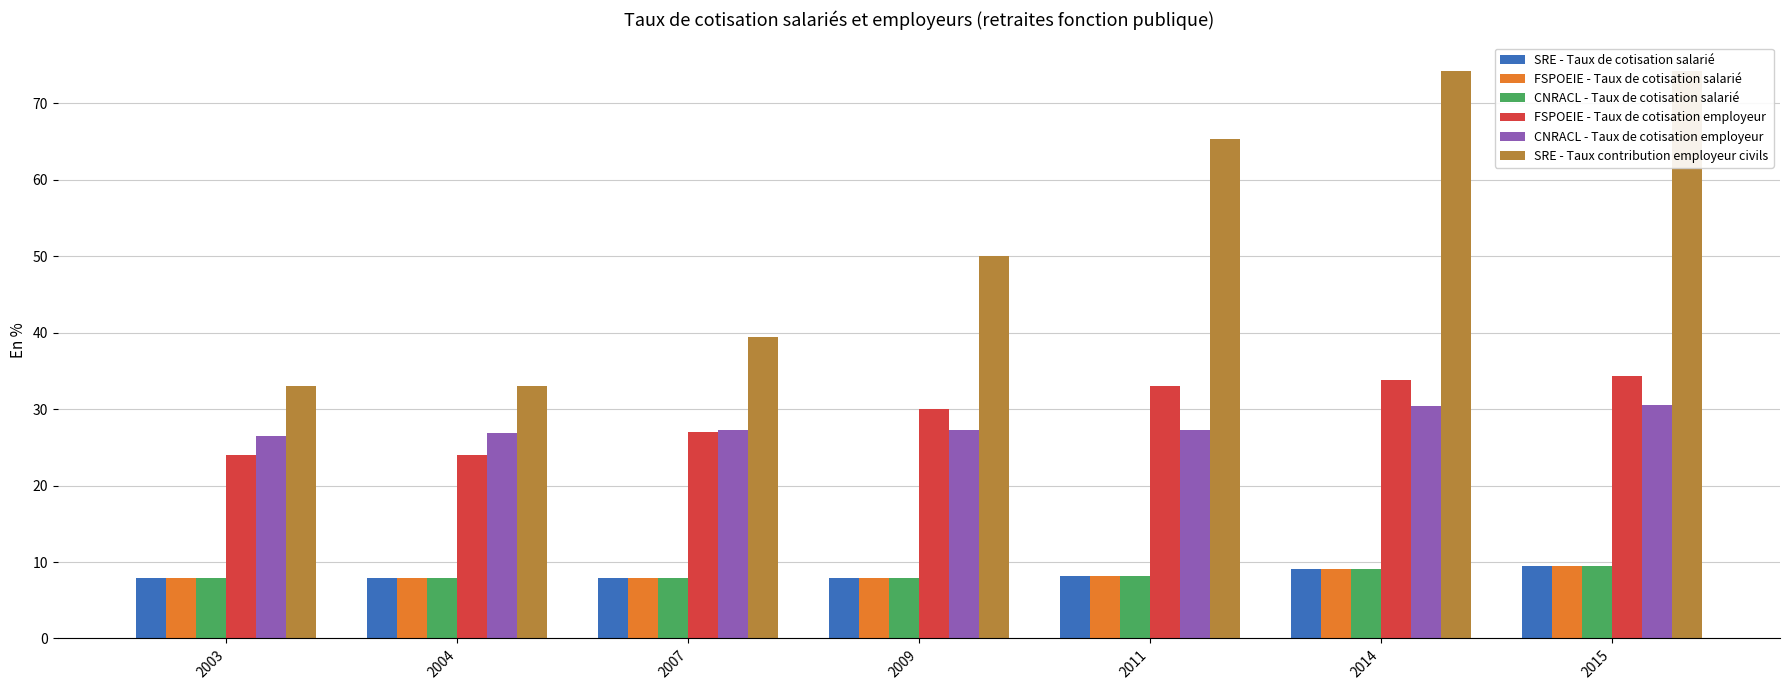

Reading left to right, transcribe all the data shown in this chart.

SRE - Taux de cotisation salarié: 2003=7.8	2004=7.8	2007=7.8	2009=7.8	2011=8.1	2014=9.1	2015=9.5
FSPOEIE - Taux de cotisation salarié: 2003=7.8	2004=7.8	2007=7.8	2009=7.8	2011=8.1	2014=9.1	2015=9.5
CNRACL - Taux de cotisation salarié: 2003=7.8	2004=7.8	2007=7.8	2009=7.8	2011=8.1	2014=9.1	2015=9.5
FSPOEIE - Taux de cotisation employeur: 2003=24.0	2004=24.0	2007=27.0	2009=30.0	2011=33.0	2014=33.9	2015=34.3
CNRACL - Taux de cotisation employeur: 2003=26.5	2004=26.9	2007=27.3	2009=27.3	2011=27.3	2014=30.4	2015=30.5
SRE - Taux contribution employeur civils: 2003=33.0	2004=33.0	2007=39.5	2009=50.0	2011=65.4	2014=74.3	2015=74.3